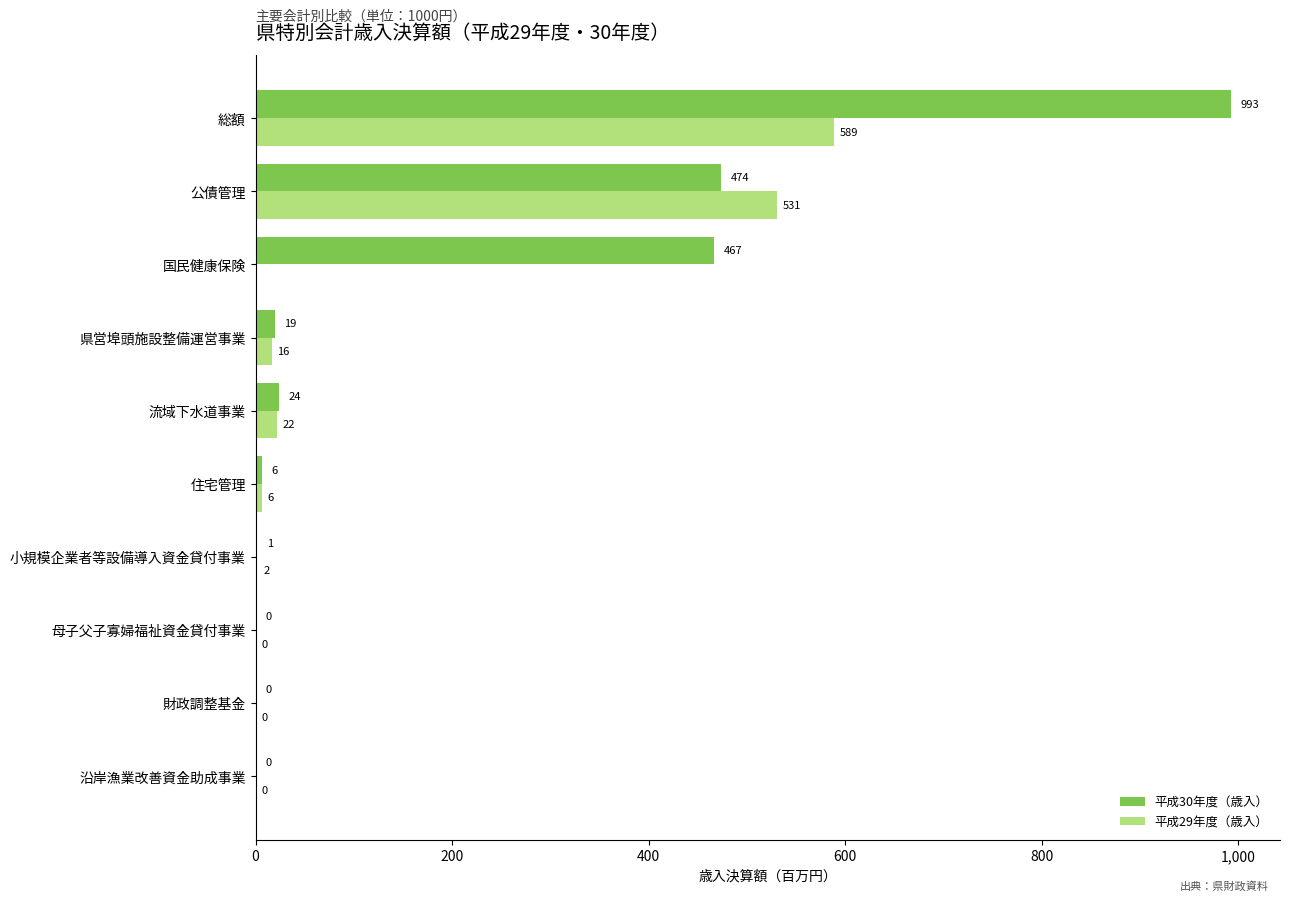

At which category does the chart reach its peak across all series?

総額